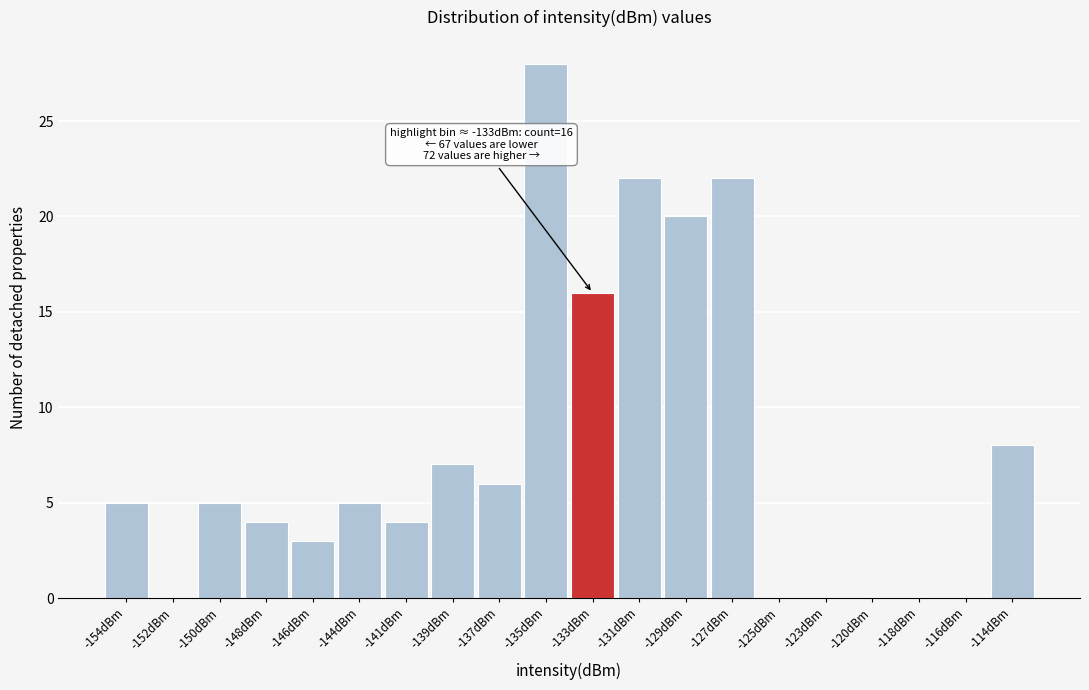

Reading right to left, list all the values displayed in this chart.

-114dBm=8	-116dBm=0	-118dBm=0	-120dBm=0	-123dBm=0	-125dBm=0	-127dBm=22	-129dBm=20	-131dBm=22	-133dBm=16	-135dBm=28	-137dBm=6	-139dBm=7	-141dBm=4	-144dBm=5	-146dBm=3	-148dBm=4	-150dBm=5	-152dBm=0	-154dBm=5